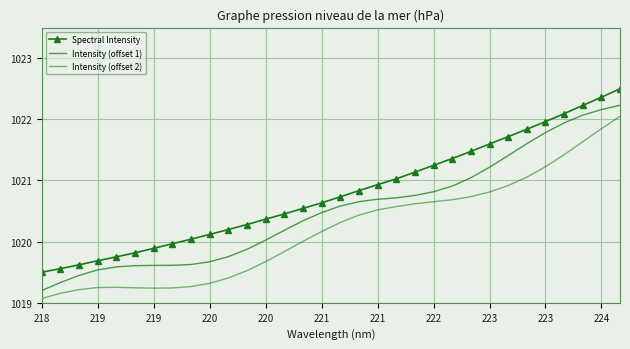

What is the difference between the second highest and minimum values in the Intensity (offset 2) series?

2.8